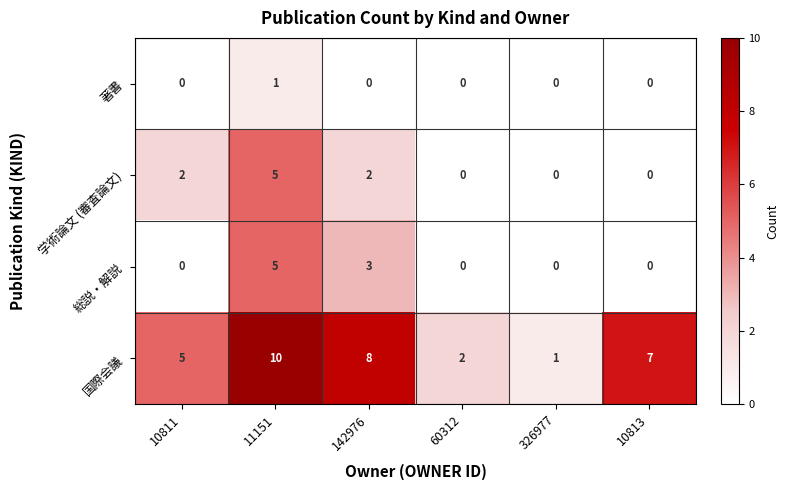

Between 10811 and 60312, which series saw the biggest shift?

国際会議